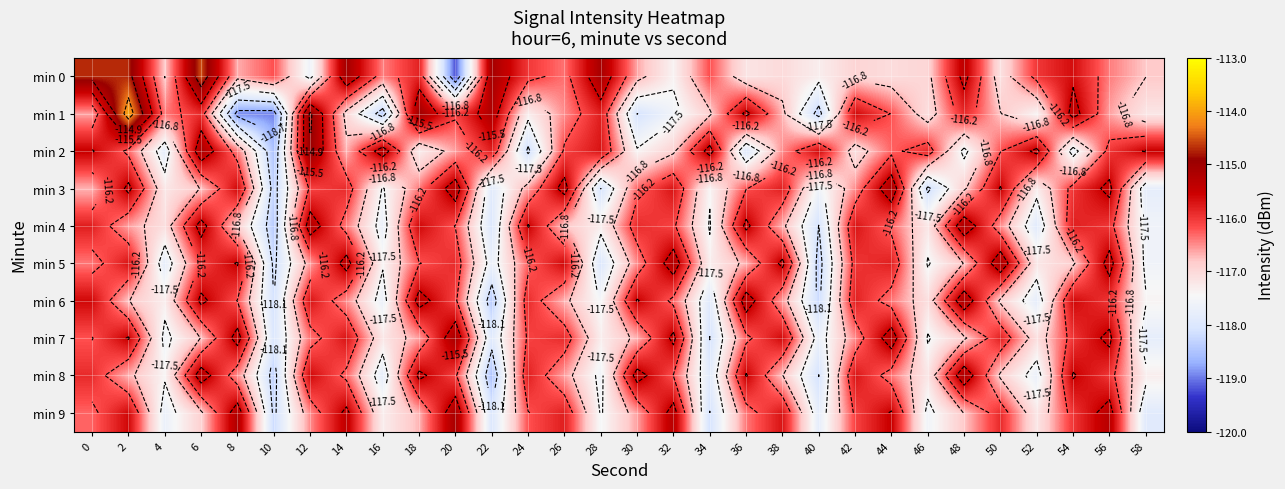

Rank the series at 0 from highest to lowest value.

min 0, min 2, min 6, min 4, min 8, min 7, min 9, min 5, min 1, min 3